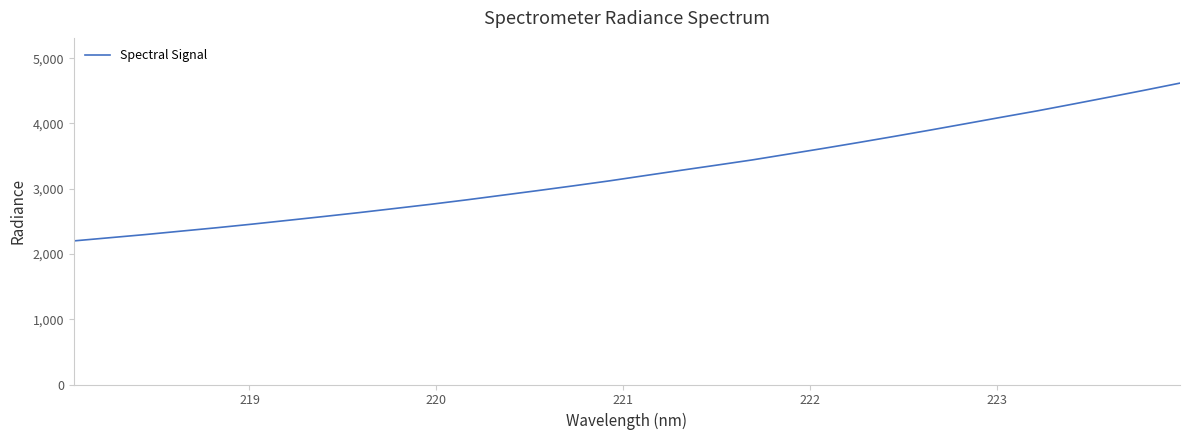

What is the minimum value shown in the chart?

2200.7